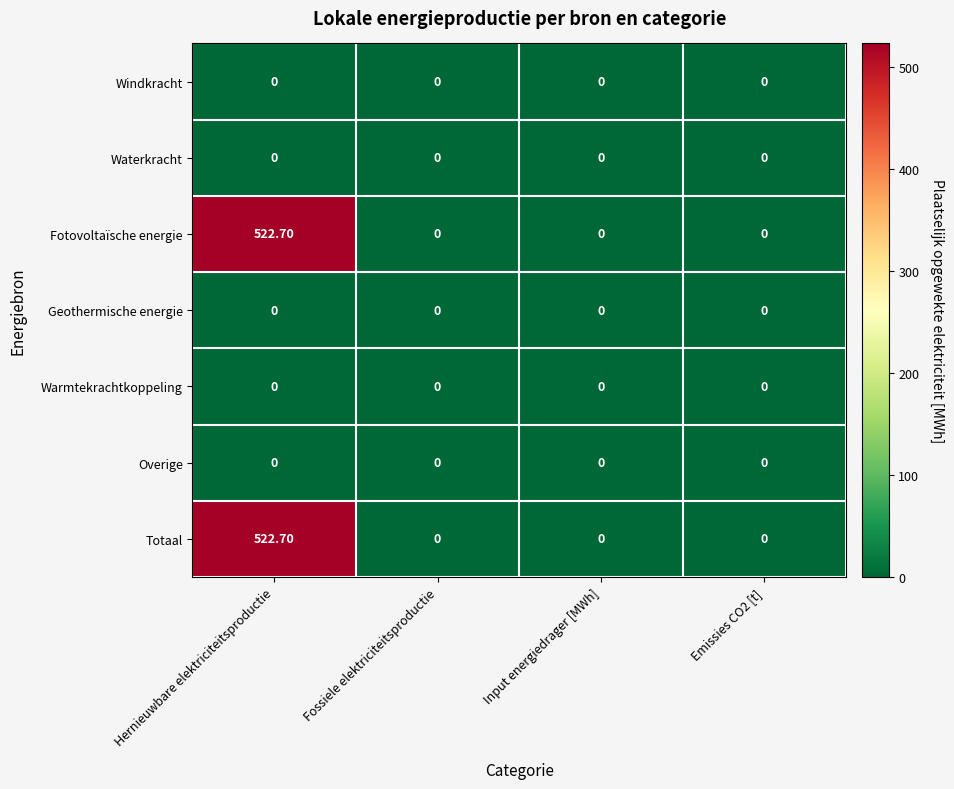

What is the greatest value displayed?

522.7